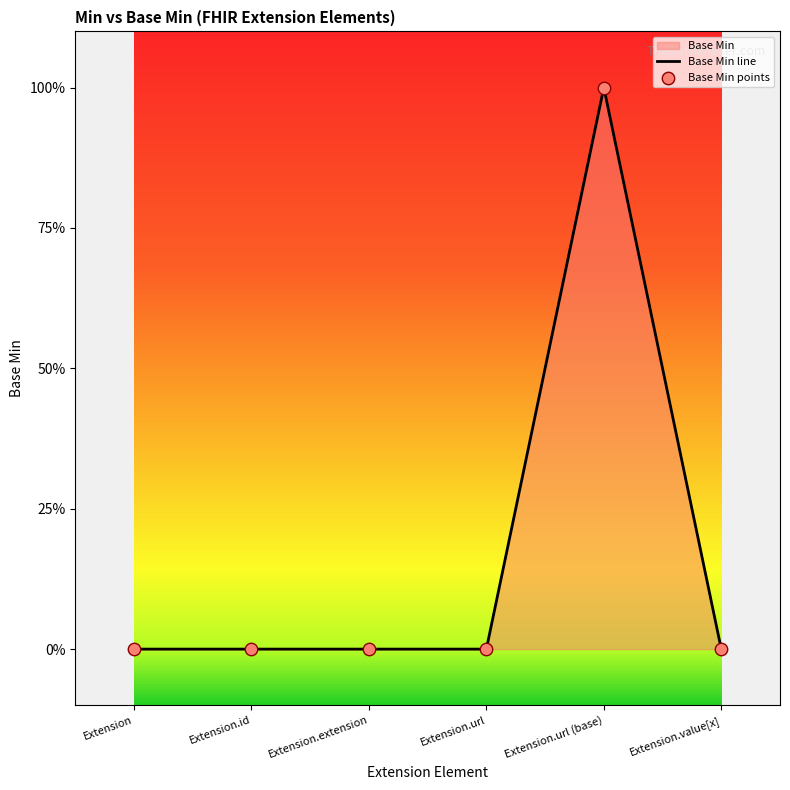

What is the change in value from Extension.url to Extension.url (base)?

+1